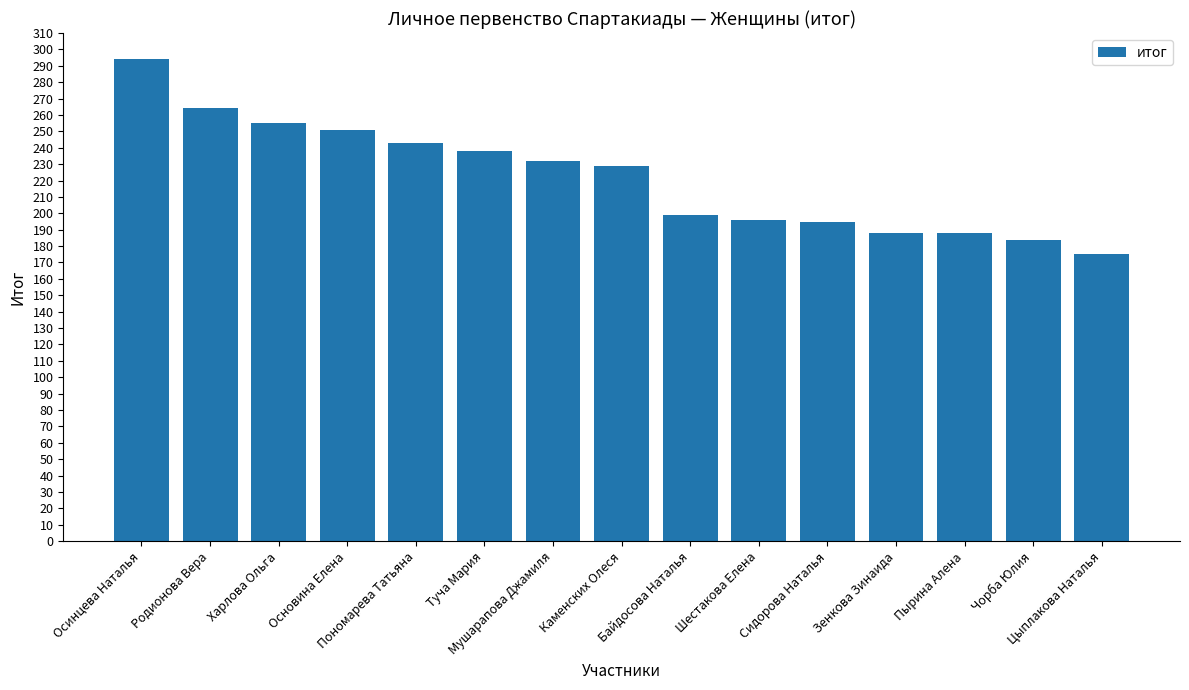

What is the sum of the values at Родионова Вера and Мушарапова Джамиля?

496